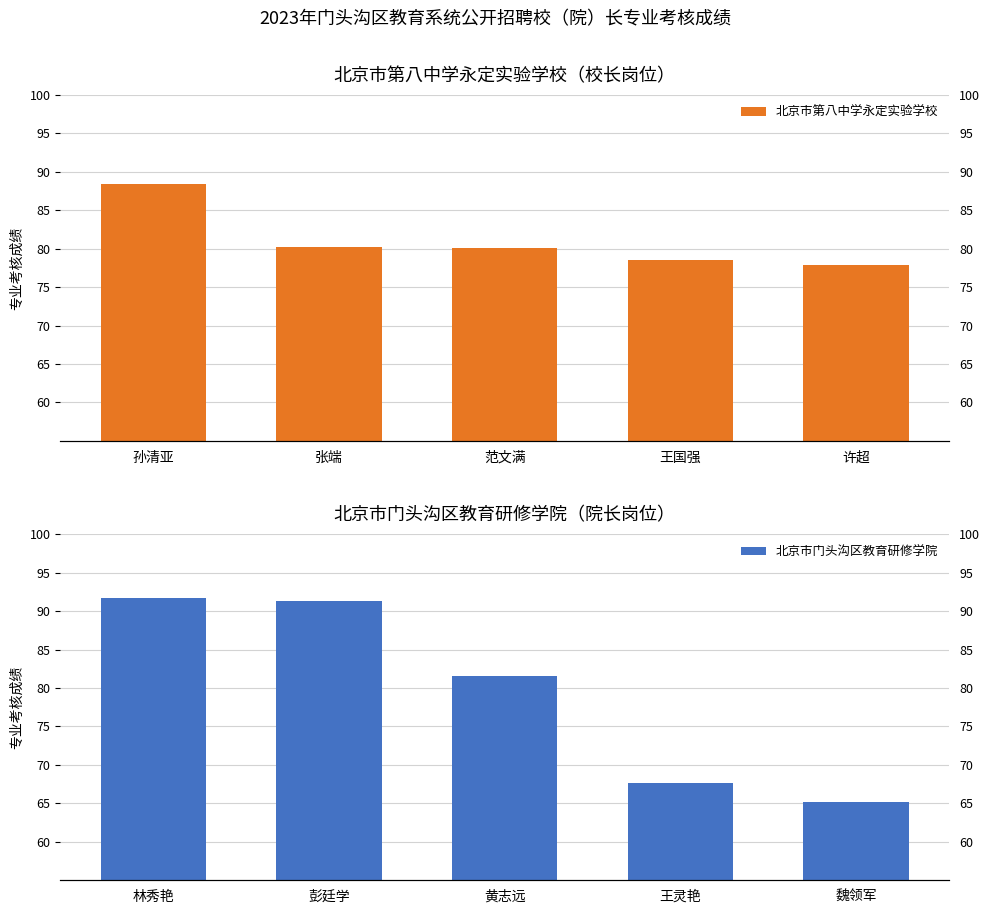

Which has a higher value, 张端 or 范文满?

张端